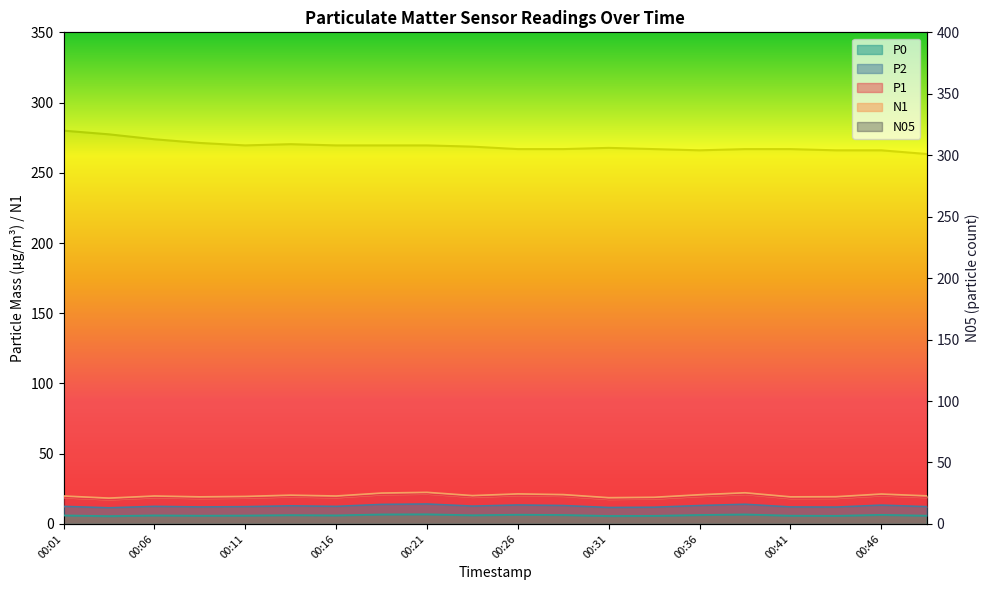

Where does the P0 series first go above 6?

00:01